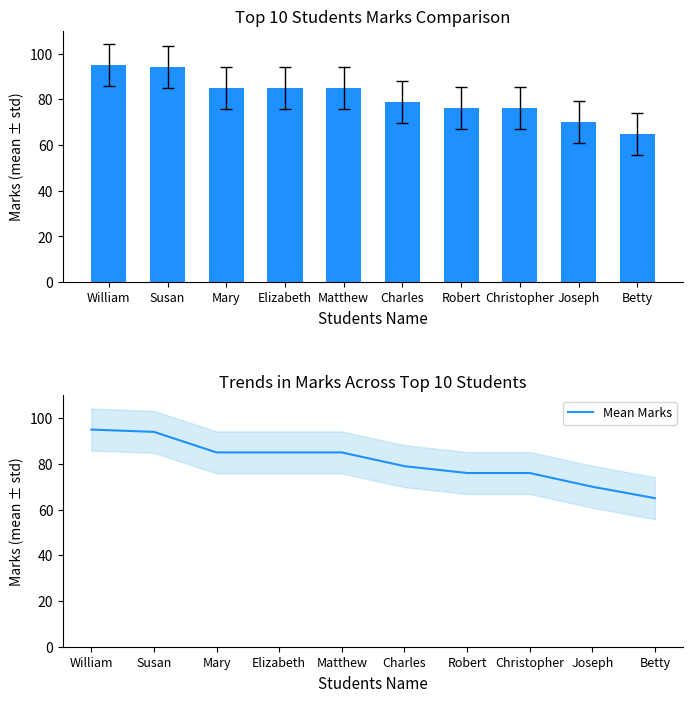

Is it true that Marks equals 85 at Matthew?

True